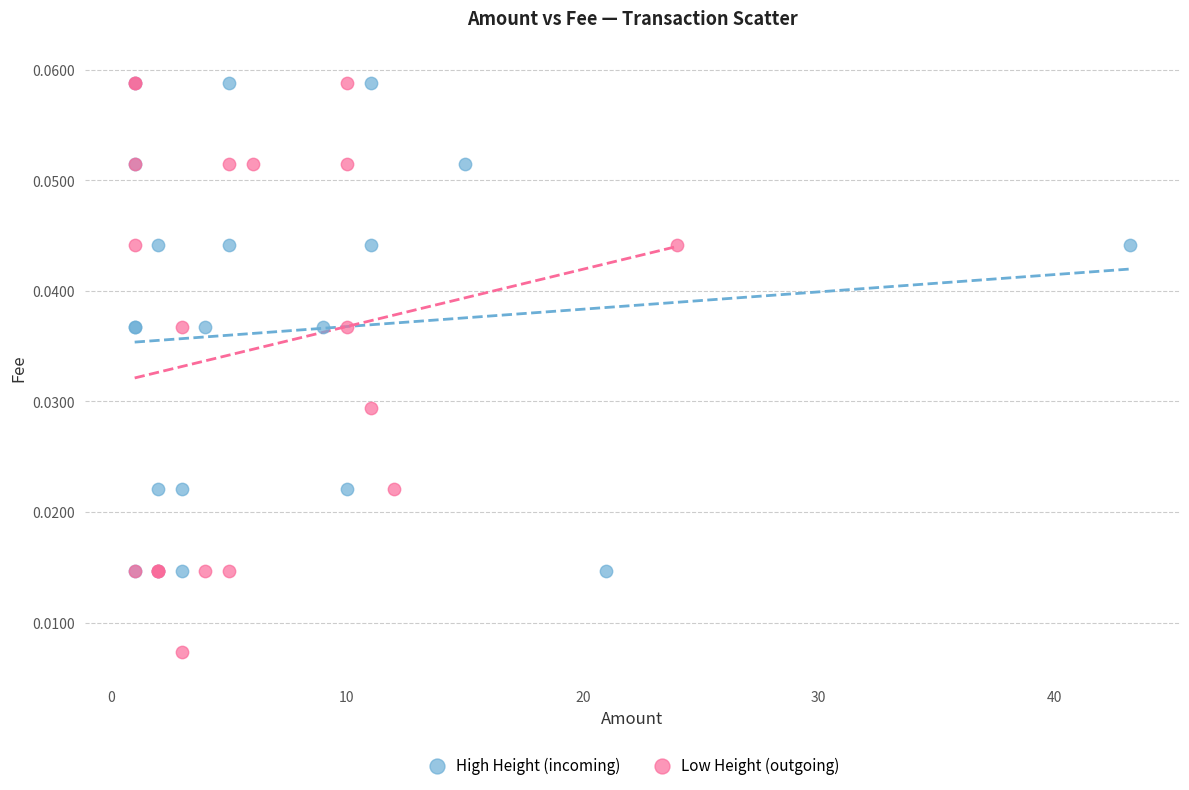

Which series has the widest spread of Y values?

Low Height (outgoing)